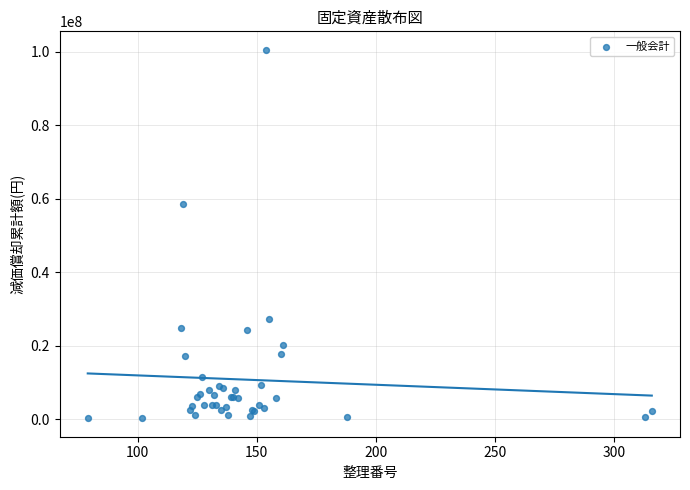

What Y value in the scatter plot is closest to 50456414?

58571999